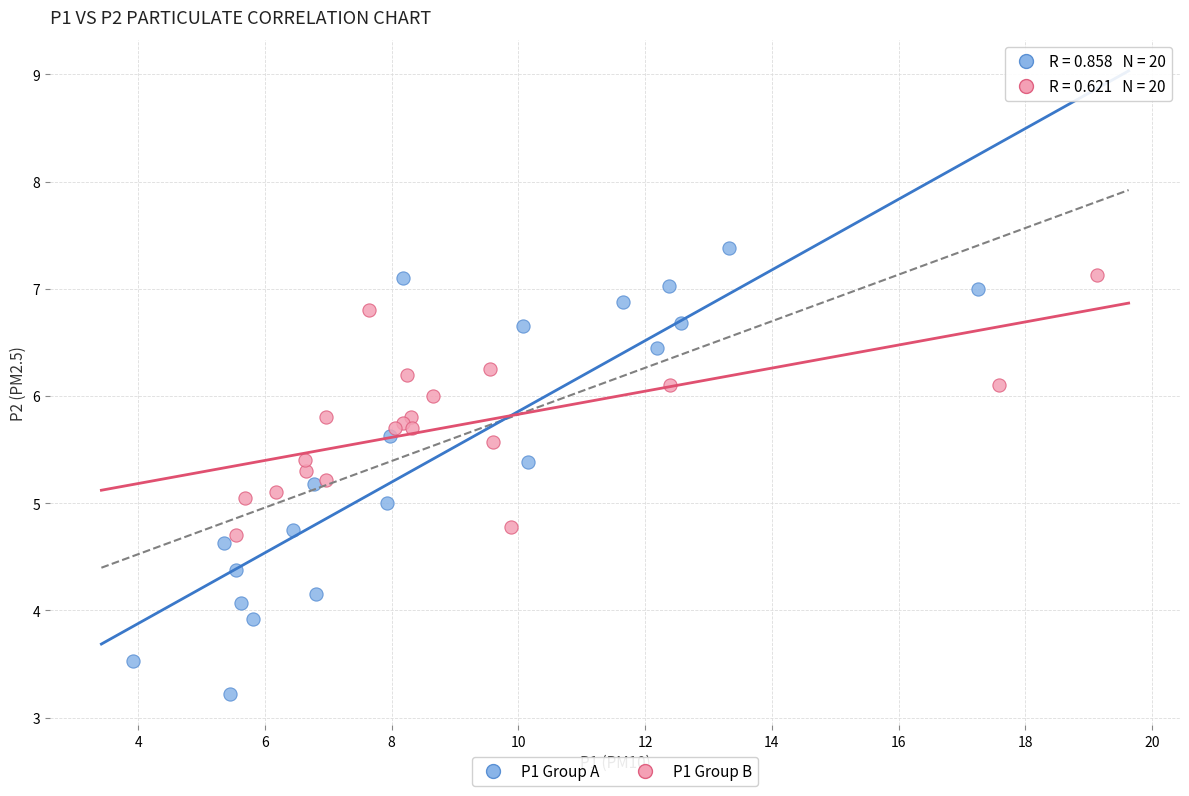

Which series contains the lowest Y value?

P1 Group A